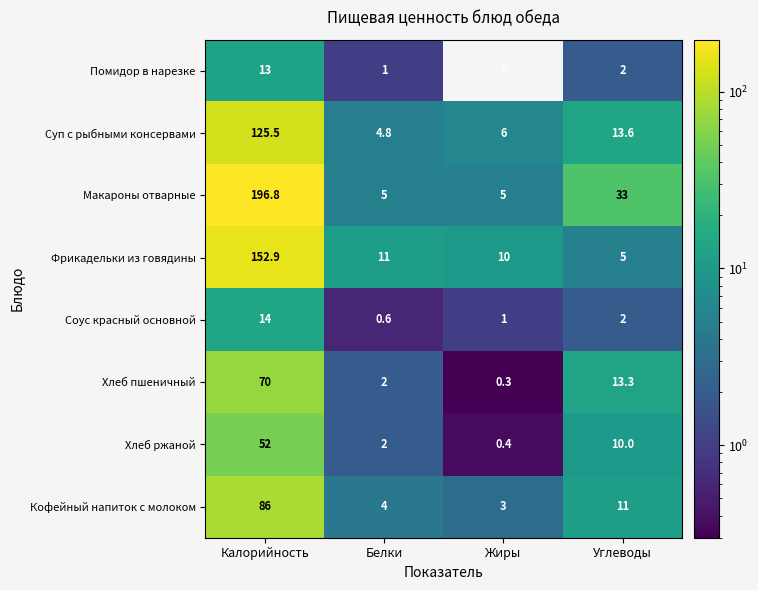

Which series changed the most between Калорийность and Белки?

Макароны отварные